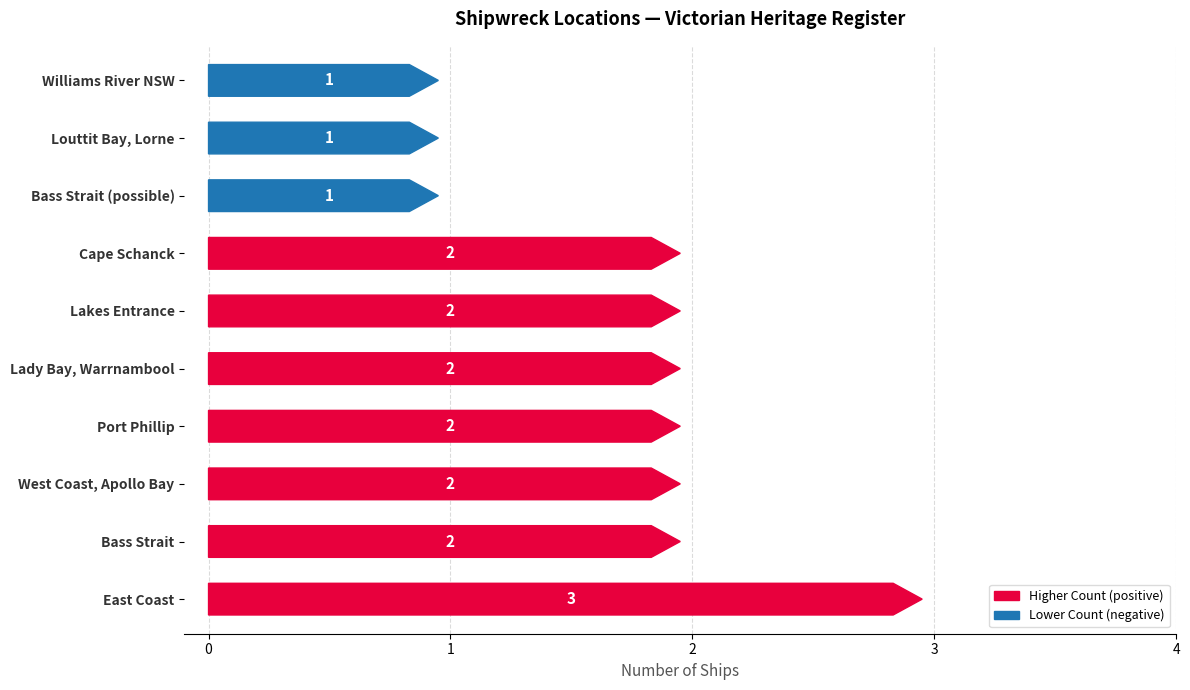

What is the sum of the values at East Coast and Port Phillip?

5